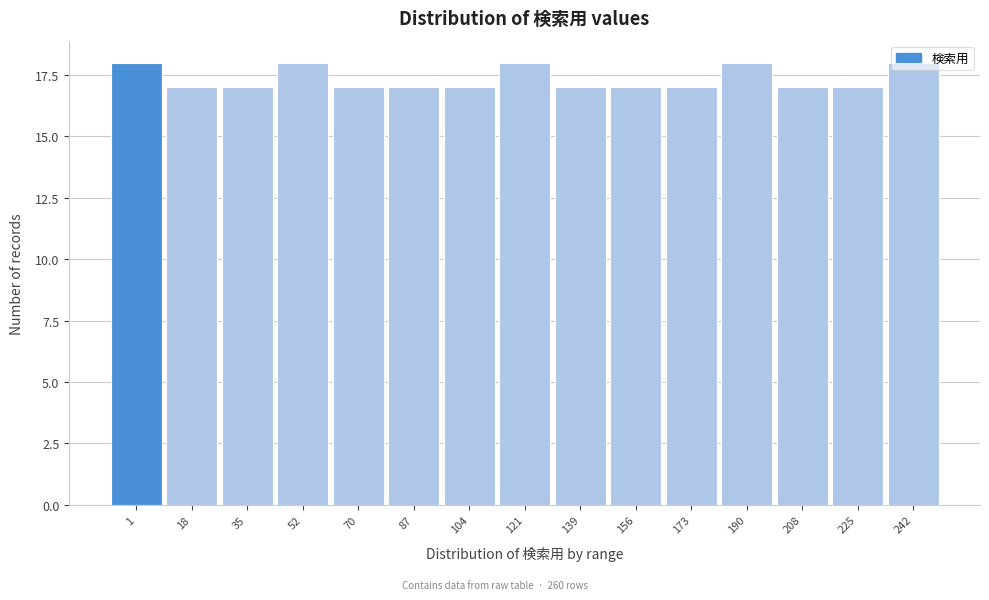

Is it true that the value at 1 is 18?

True